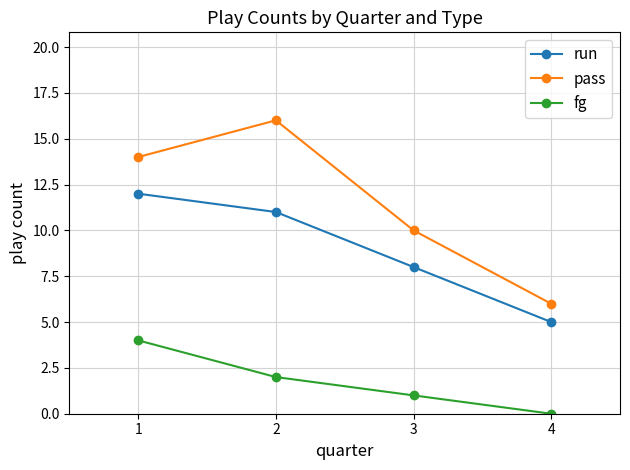

Count the pass values in the range 10 to 16.

3